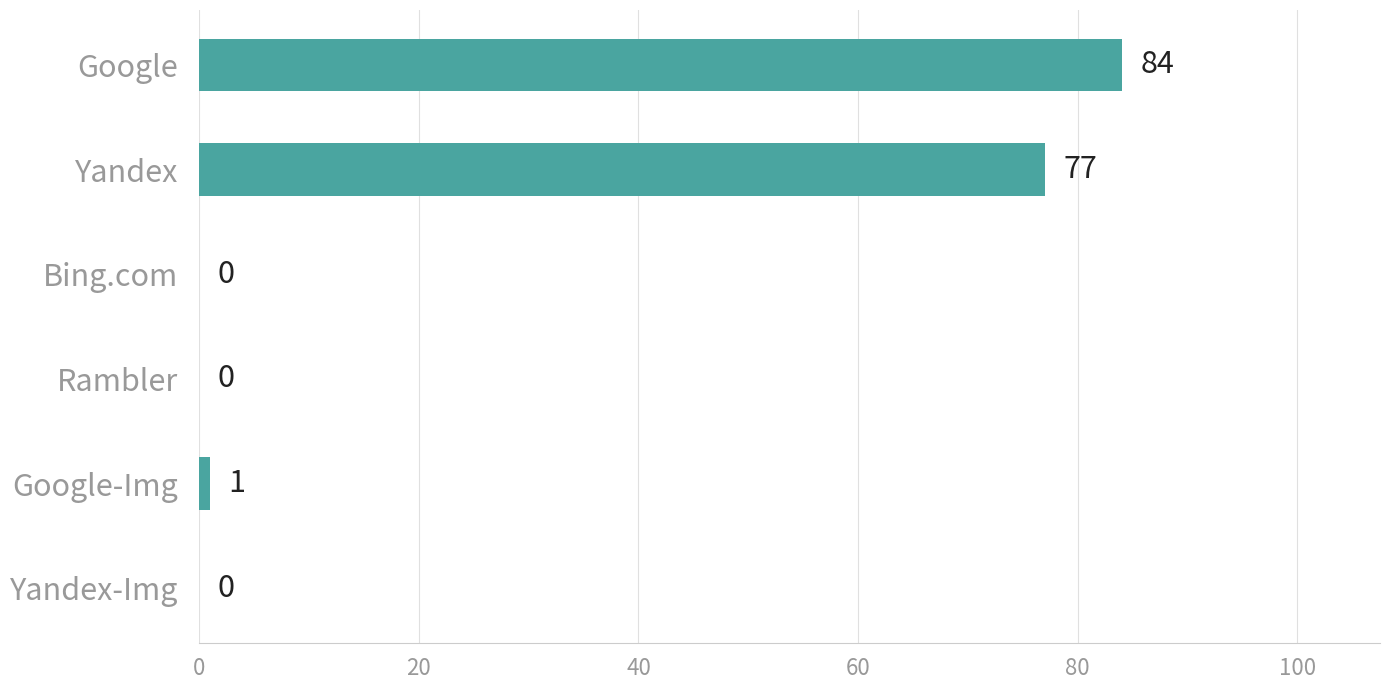

Where is the data nearest to the value 42?

Yandex